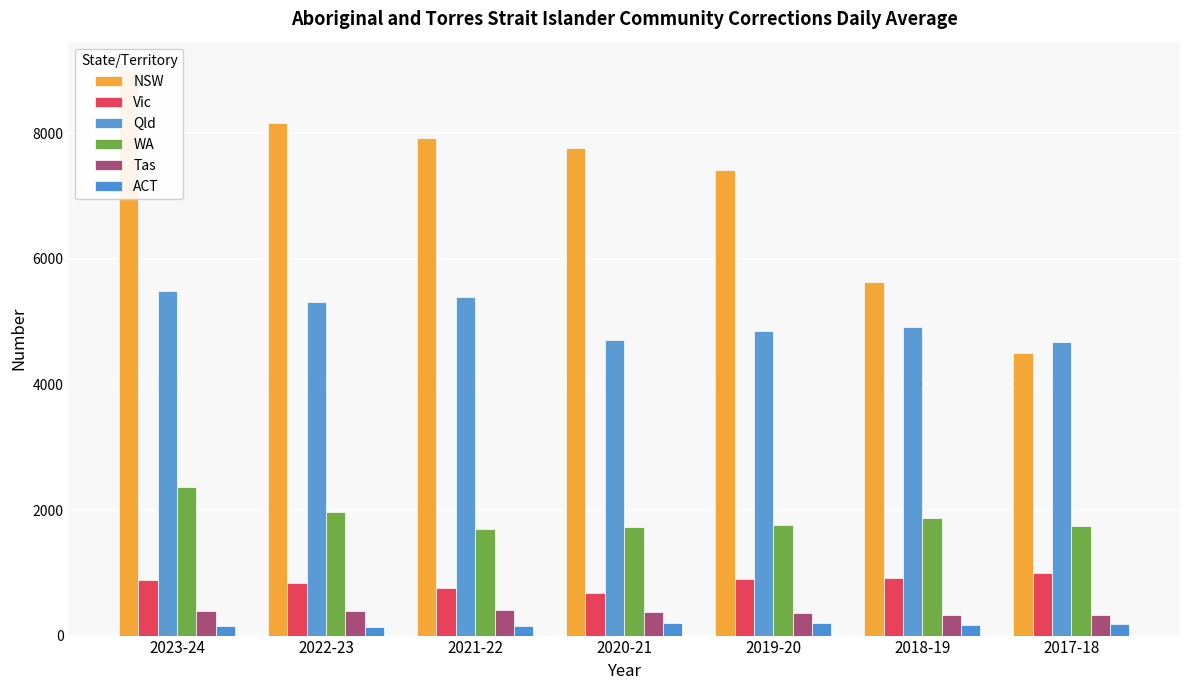

What is the difference between the maximum and minimum values in the Qld series?

826